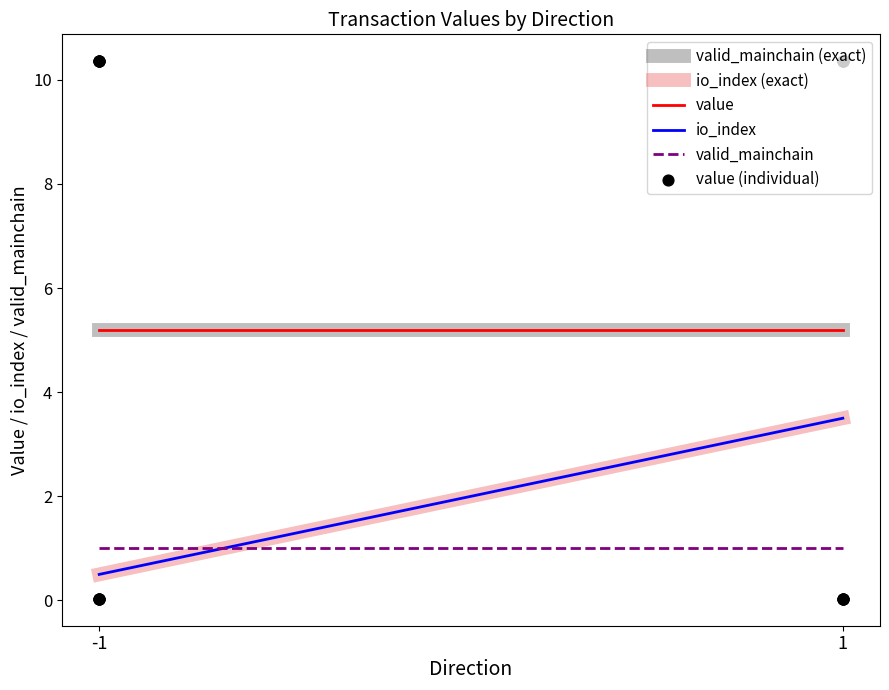

Which series has the widest spread of Y values?

io_index (exact)